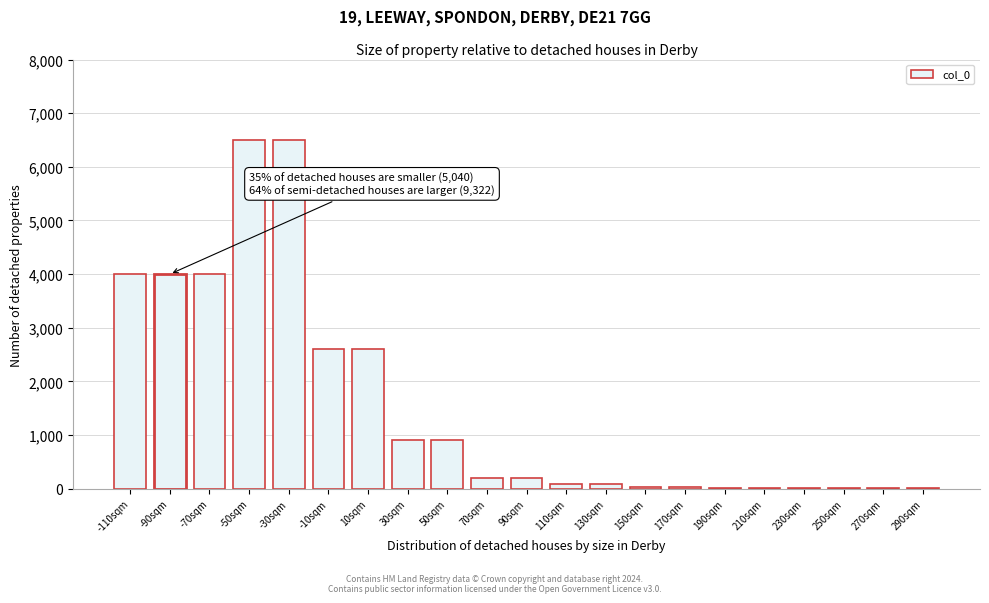

What is the change in value from -30sqm to 30sqm?

-5600